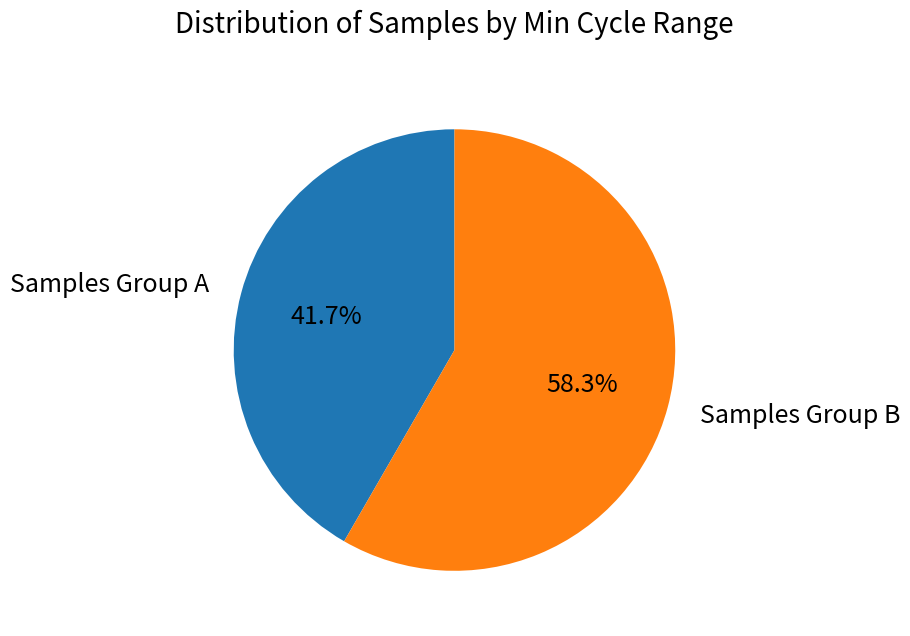

How many segments does this pie chart have?

2